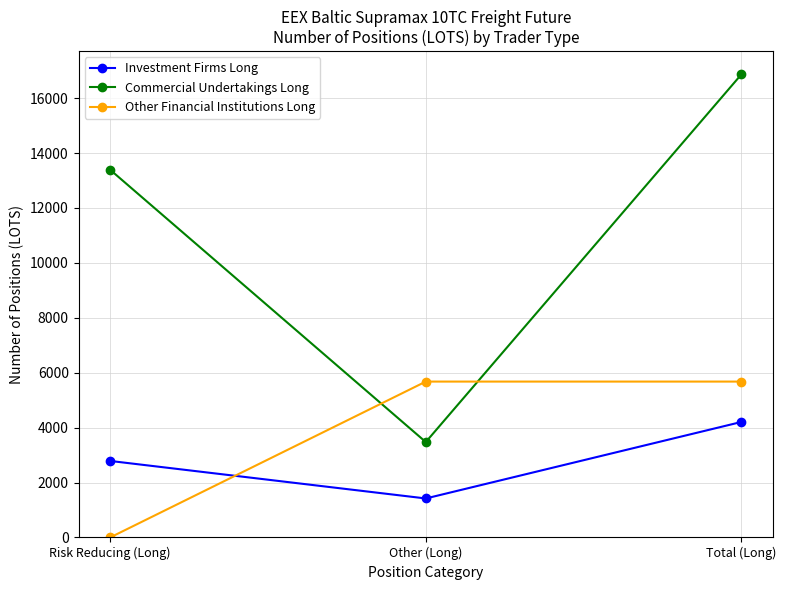

Which series has the widest spread of values?

Commercial Undertakings Long